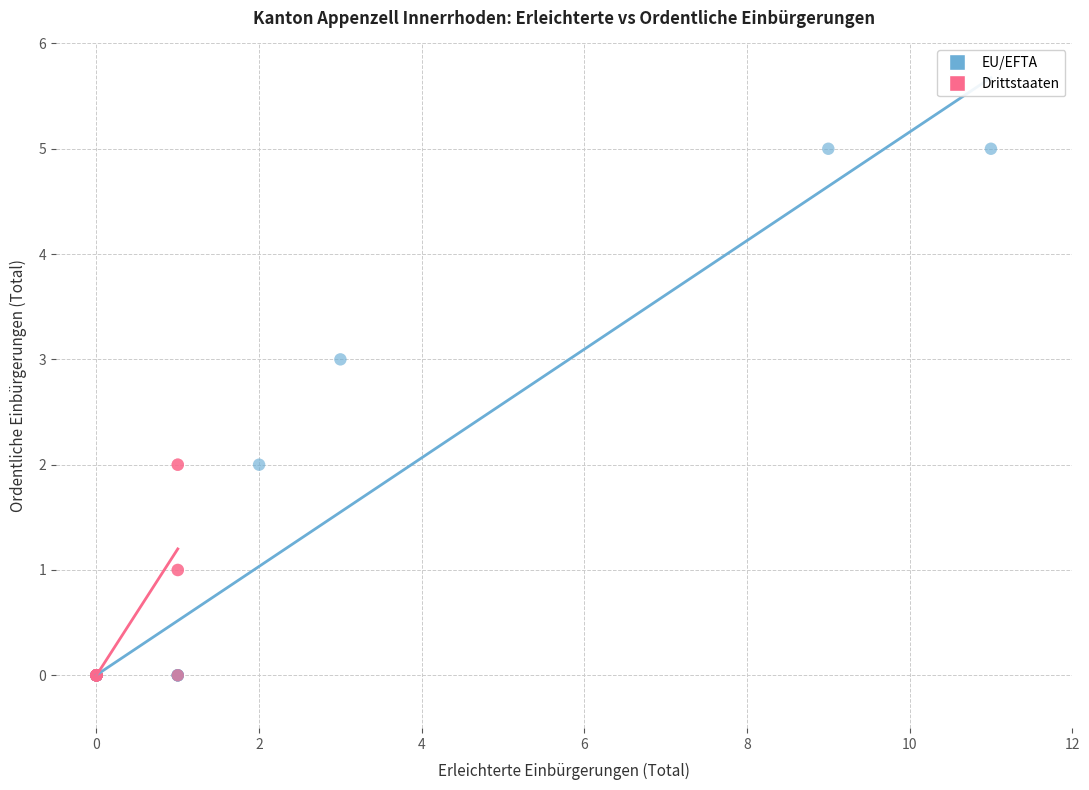

What are all the series names shown in the legend?

EU/EFTA, Drittstaaten